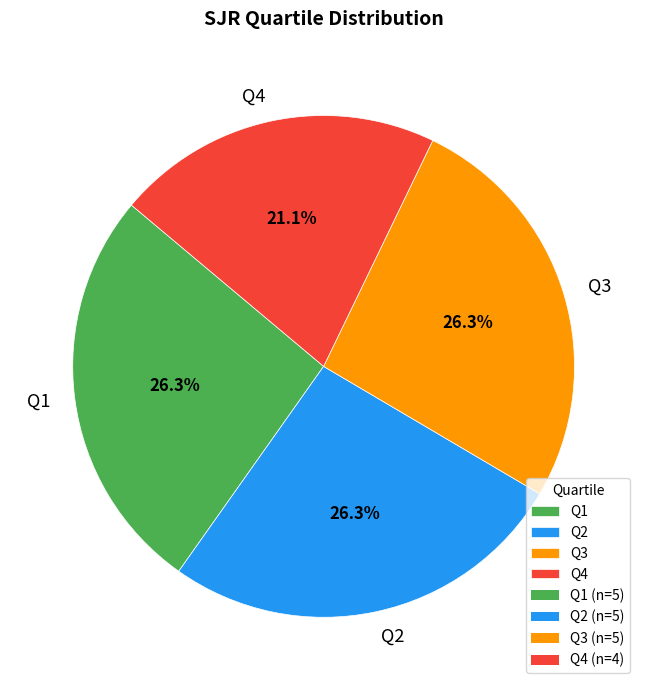

To the nearest percent, what is the average slice percentage?

25%